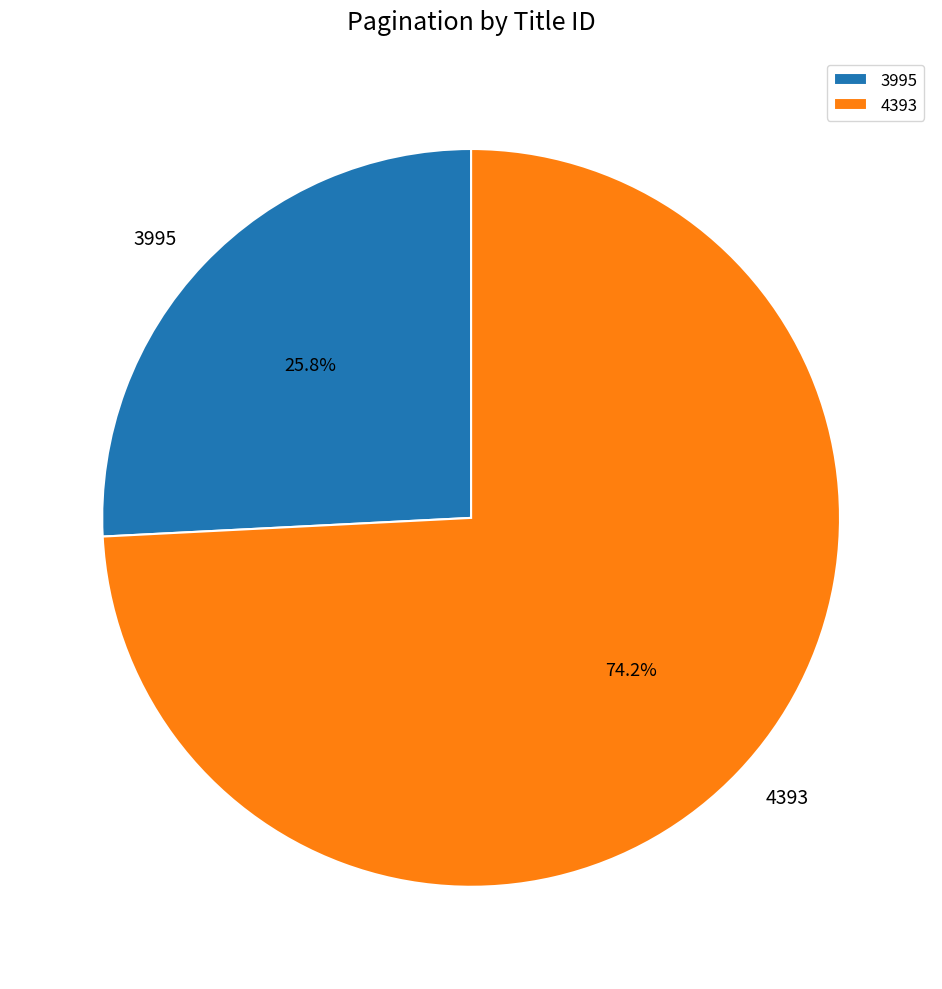

Is the sum of 3995 and 4393 greater than half?

Yes